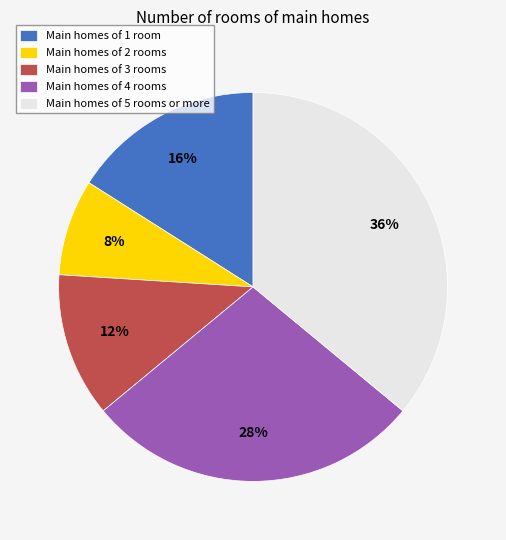

Does Main homes of 4 rooms account for over 50% of the chart?

No